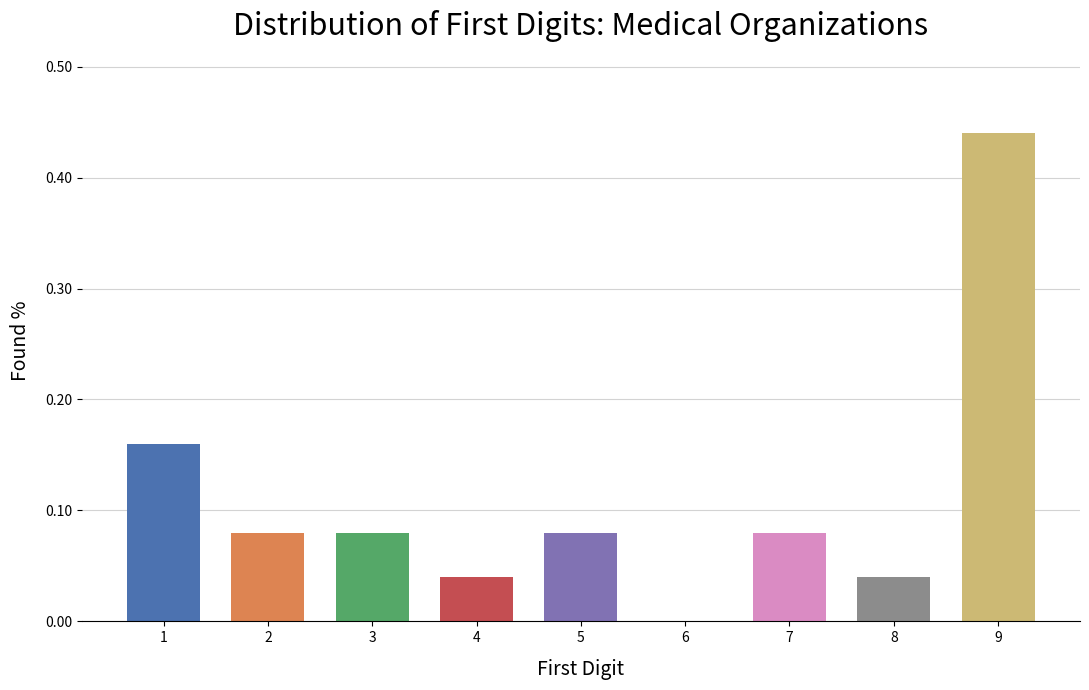

How many categories are shown in the chart?

9